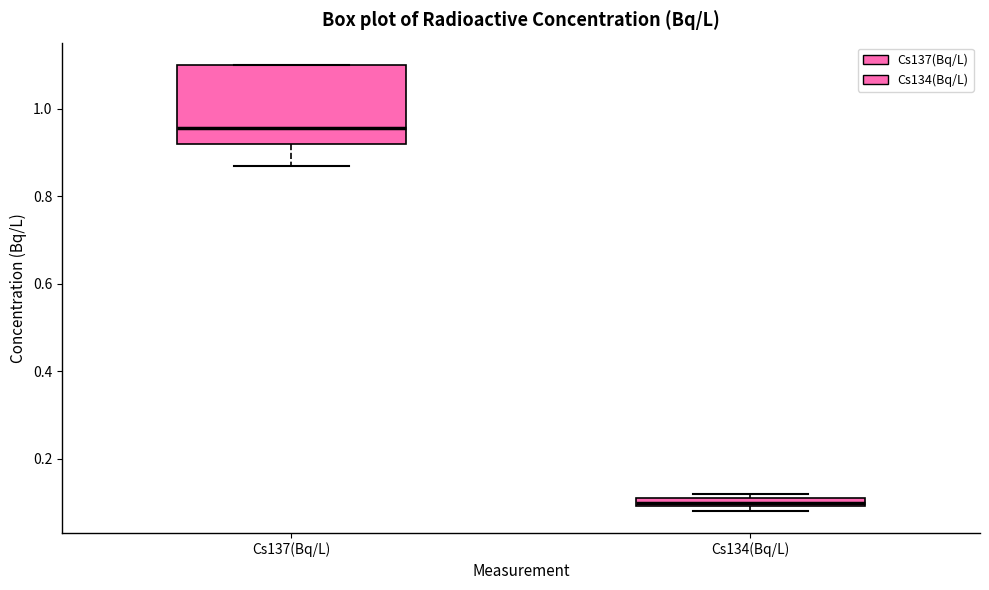

Comparing the boxes themselves (not the whiskers), which one is the tallest?

Cs137(Bq/L)